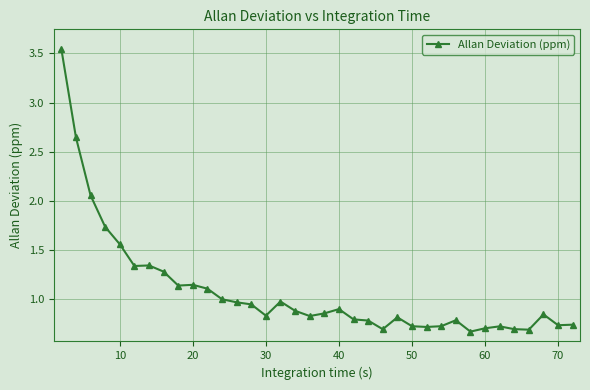

What is the difference between the maximum and minimum values?

2.9